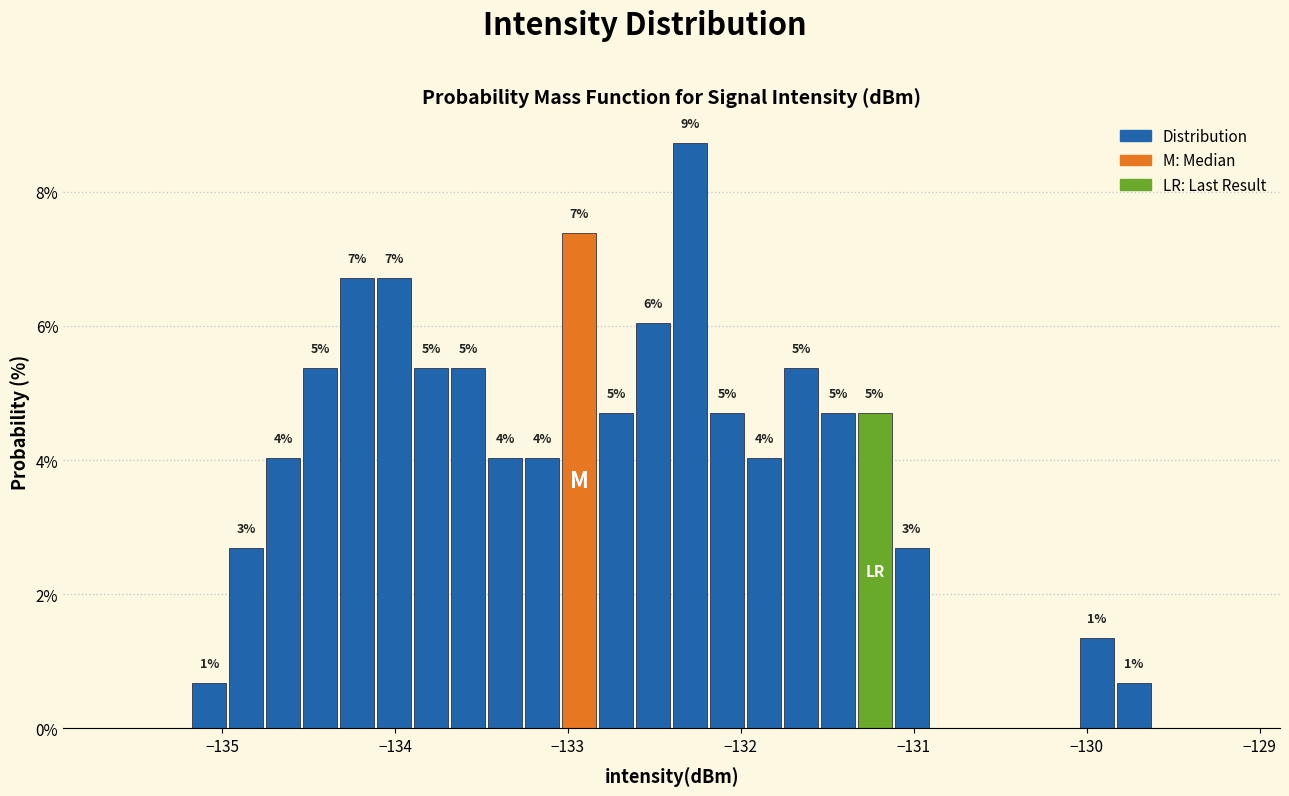

Read against the x-axis, roughly where is the centre of the tallest bar?

-132.3